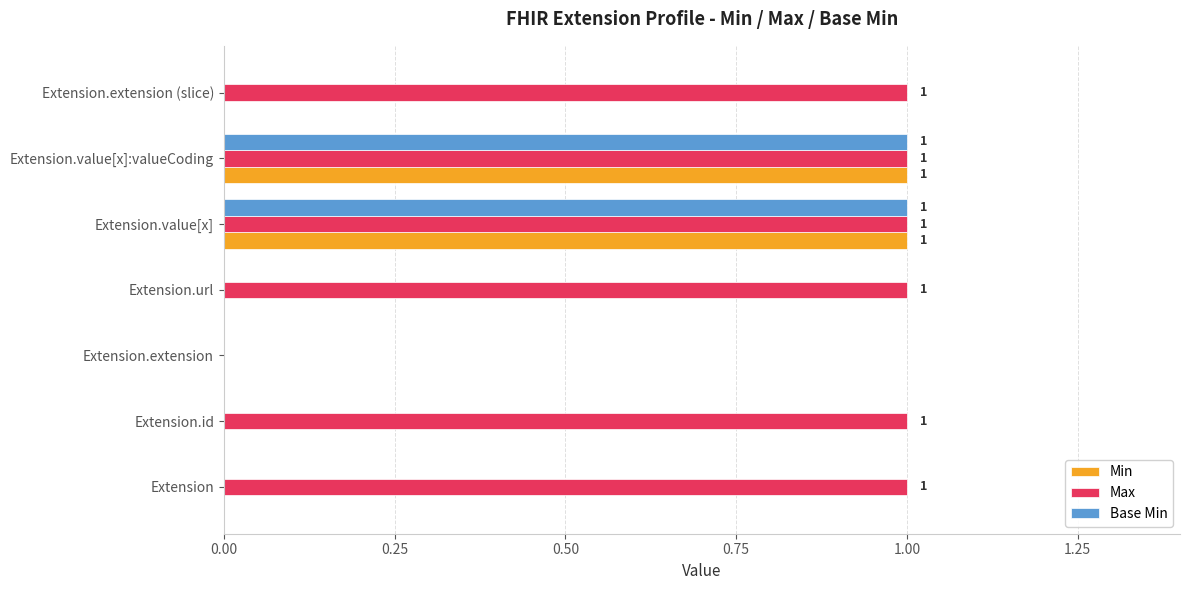

The Min series shows 1 at Extension.id. True or false?

False